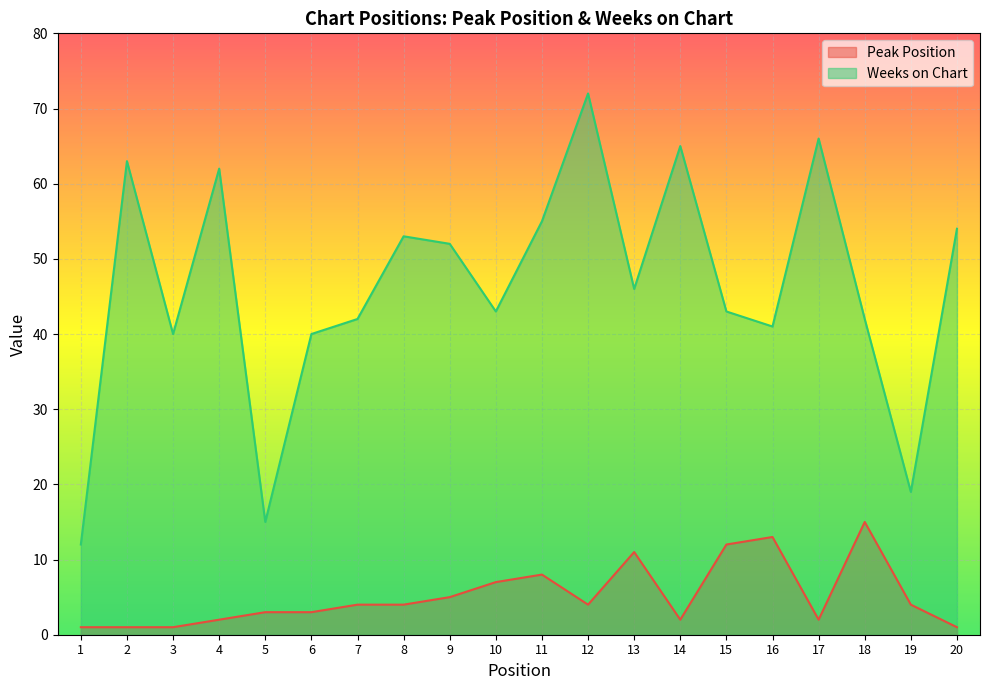

True or false: Peak Position and Weeks on Chart intersect in this chart.

False